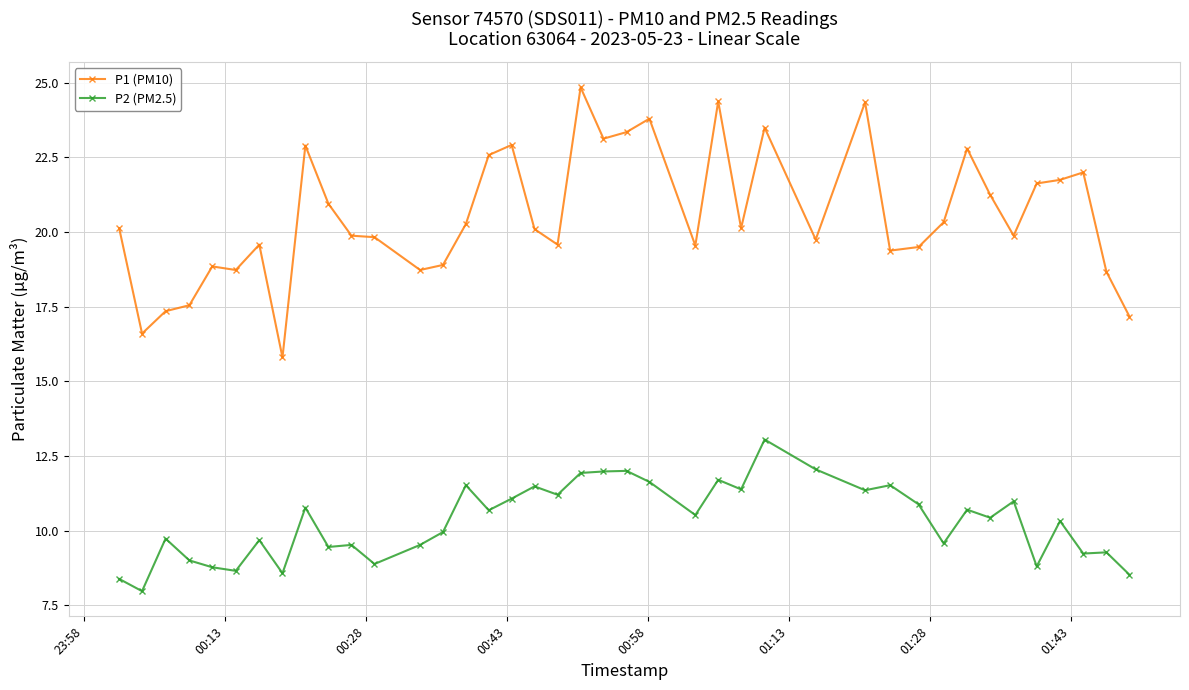

What is the difference between the second highest and minimum values in the P2 (PM2.5) series?

4.1